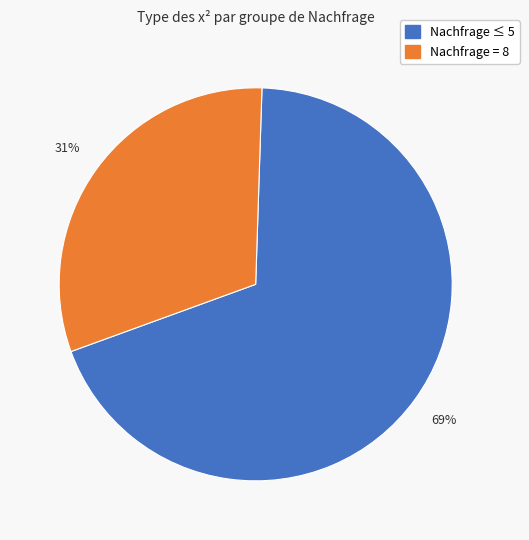

Is there a majority slice in this chart?

Yes